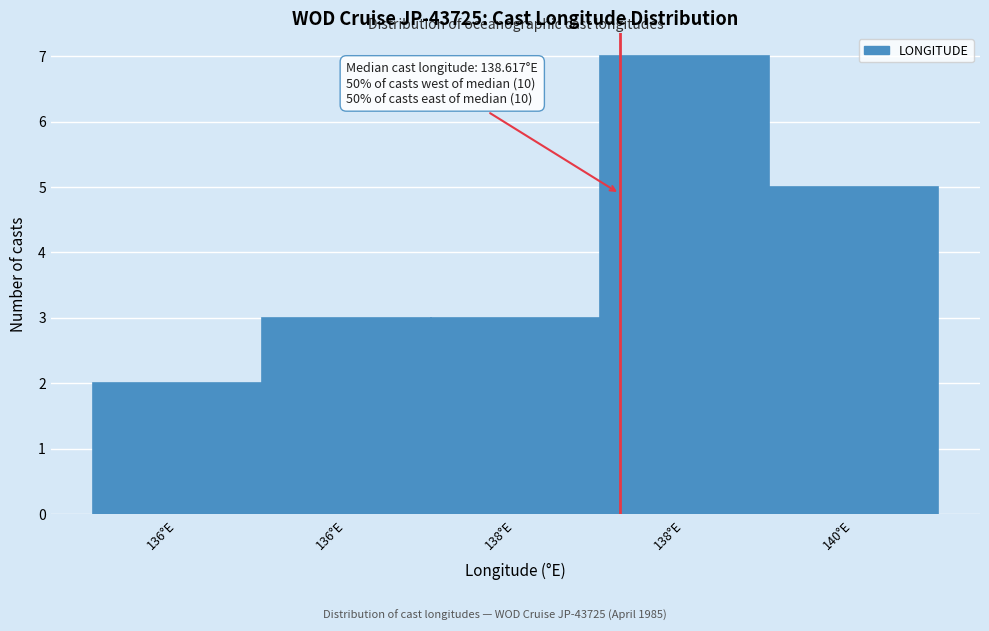

Are the bars horizontal?

No